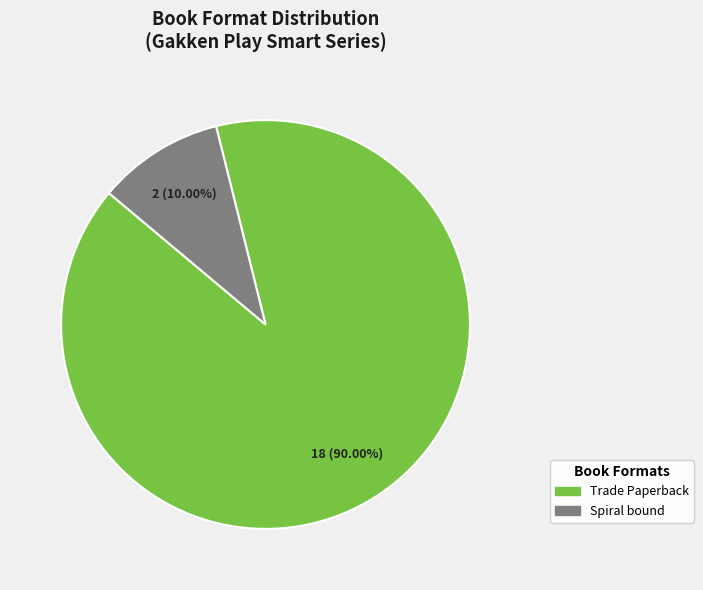

Is there any slice that represents more than half of the pie?

Yes